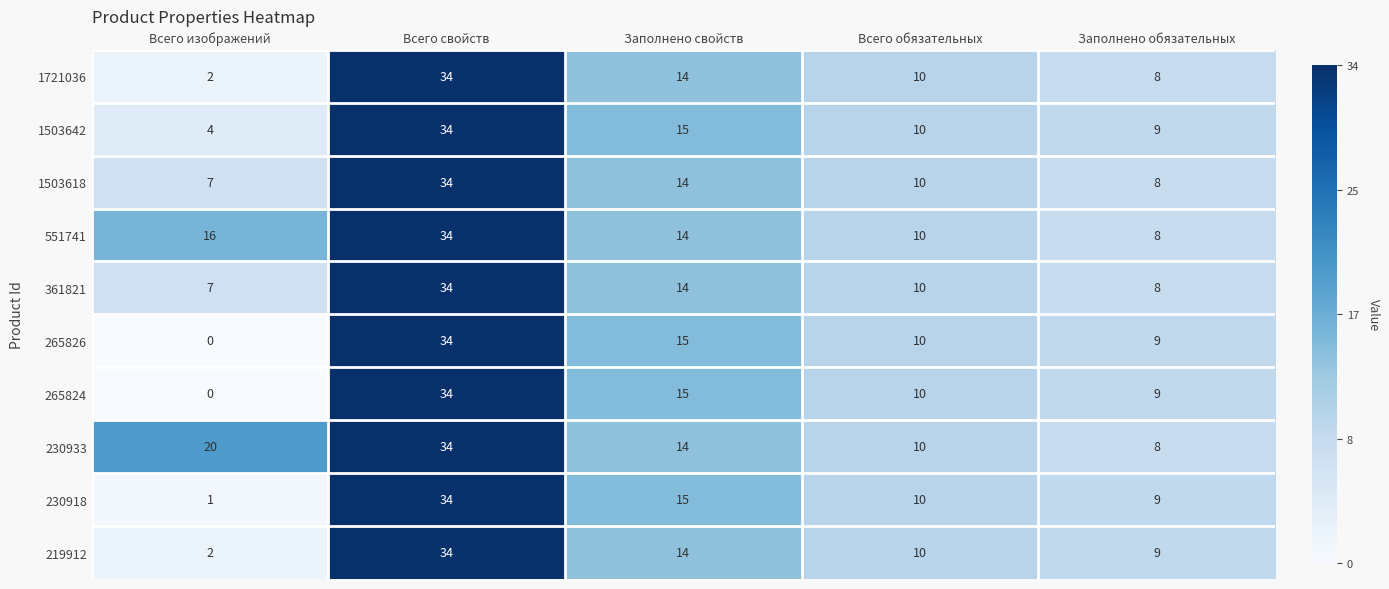

True or false: 265824 has a value of 5 at Заполнено обязательных.

False